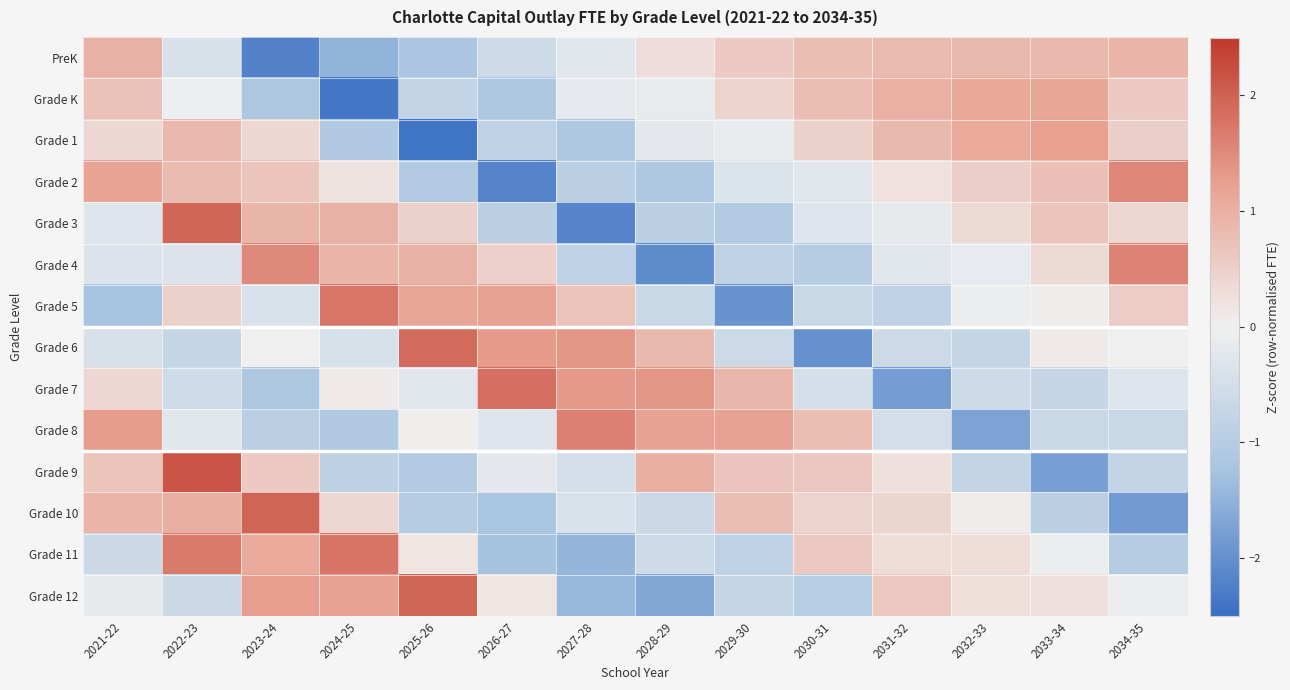

Reading left to right, transcribe all the data shown in this chart.

PreK: 2021-22=1.0	2022-23=-0.4	2023-24=-2.2	2024-25=-1.5	2025-26=-1.2	2026-27=-0.6	2027-28=-0.2	2028-29=0.3	2029-30=0.6	2030-31=0.8	2031-32=0.8	2032-33=0.8	2033-34=0.9	2034-35=0.9
Grade K: 2021-22=0.7	2022-23=-0.0	2023-24=-1.1	2024-25=-2.4	2025-26=-0.8	2026-27=-1.1	2027-28=-0.2	2028-29=-0.1	2029-30=0.4	2030-31=0.8	2031-32=1.0	2032-33=1.1	2033-34=1.1	2034-35=0.6
Grade 1: 2021-22=0.4	2022-23=0.9	2023-24=0.4	2024-25=-1.1	2025-26=-2.4	2026-27=-0.9	2027-28=-1.1	2028-29=-0.2	2029-30=-0.1	2030-31=0.5	2031-32=0.8	2032-33=1.1	2033-34=1.2	2034-35=0.5
Grade 2: 2021-22=1.2	2022-23=0.8	2023-24=0.7	2024-25=0.2	2025-26=-1.0	2026-27=-2.2	2027-28=-0.9	2028-29=-1.1	2029-30=-0.4	2030-31=-0.3	2031-32=0.2	2032-33=0.5	2033-34=0.7	2034-35=1.6
Grade 3: 2021-22=-0.3	2022-23=1.9	2023-24=0.9	2024-25=1.0	2025-26=0.5	2026-27=-0.9	2027-28=-2.2	2028-29=-0.9	2029-30=-1.1	2030-31=-0.3	2031-32=-0.2	2032-33=0.3	2033-34=0.7	2034-35=0.4
Grade 4: 2021-22=-0.3	2022-23=-0.3	2023-24=1.5	2024-25=0.9	2025-26=1.0	2026-27=0.5	2027-28=-0.8	2028-29=-2.1	2029-30=-0.8	2030-31=-1.0	2031-32=-0.3	2032-33=-0.1	2033-34=0.3	2034-35=1.6
Grade 5: 2021-22=-1.2	2022-23=0.5	2023-24=-0.4	2024-25=1.7	2025-26=1.1	2026-27=1.2	2027-28=0.7	2028-29=-0.7	2029-30=-2.0	2030-31=-0.7	2031-32=-0.9	2032-33=-0.1	2033-34=0.0	2034-35=0.6
Grade 6: 2021-22=-0.4	2022-23=-0.7	2023-24=0.0	2024-25=-0.4	2025-26=1.9	2026-27=1.3	2027-28=1.4	2028-29=0.9	2029-30=-0.6	2030-31=-2.0	2031-32=-0.6	2032-33=-0.8	2033-34=0.1	2034-35=-0.0
Grade 7: 2021-22=0.4	2022-23=-0.6	2023-24=-1.1	2024-25=0.1	2025-26=-0.3	2026-27=1.8	2027-28=1.3	2028-29=1.4	2029-30=0.9	2030-31=-0.5	2031-32=-1.8	2032-33=-0.6	2033-34=-0.7	2034-35=-0.3
Grade 8: 2021-22=1.3	2022-23=-0.2	2023-24=-0.9	2024-25=-1.1	2025-26=0.0	2026-27=-0.3	2027-28=1.6	2028-29=1.2	2029-30=1.2	2030-31=0.8	2031-32=-0.5	2032-33=-1.7	2033-34=-0.7	2034-35=-0.7
Grade 9: 2021-22=0.7	2022-23=2.2	2023-24=0.6	2024-25=-0.9	2025-26=-1.1	2026-27=-0.2	2027-28=-0.5	2028-29=1.0	2029-30=0.7	2030-31=0.6	2031-32=0.3	2032-33=-0.8	2033-34=-1.8	2034-35=-0.8
Grade 10: 2021-22=0.9	2022-23=1.0	2023-24=2.0	2024-25=0.4	2025-26=-1.0	2026-27=-1.2	2027-28=-0.4	2028-29=-0.6	2029-30=0.8	2030-31=0.4	2031-32=0.4	2032-33=0.1	2033-34=-0.9	2034-35=-1.8
Grade 11: 2021-22=-0.7	2022-23=1.7	2023-24=1.1	2024-25=1.8	2025-26=0.1	2026-27=-1.3	2027-28=-1.5	2028-29=-0.6	2029-30=-0.8	2030-31=0.6	2031-32=0.3	2032-33=0.3	2033-34=-0.1	2034-35=-1.0
Grade 12: 2021-22=-0.2	2022-23=-0.6	2023-24=1.3	2024-25=1.2	2025-26=1.9	2026-27=0.1	2027-28=-1.4	2028-29=-1.6	2029-30=-0.7	2030-31=-1.0	2031-32=0.6	2032-33=0.3	2033-34=0.2	2034-35=-0.1